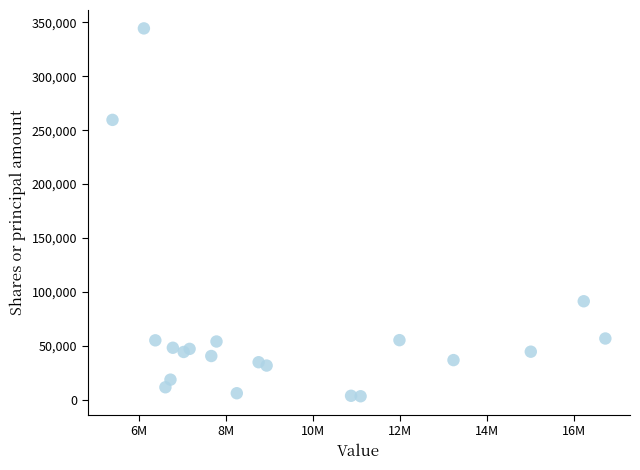

What is the range of Y values (max minus min)?

341072